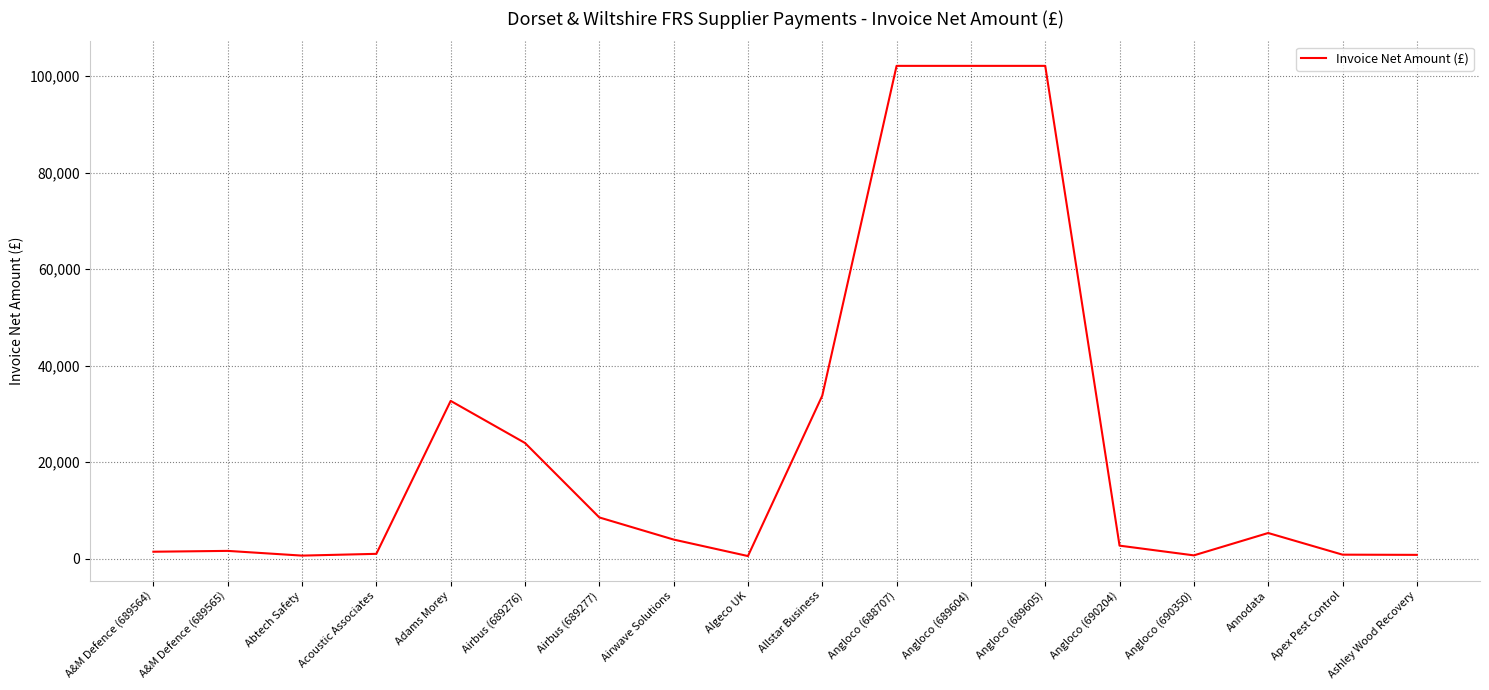

The value at Airwave Solutions is 3940.5. True or false?

True